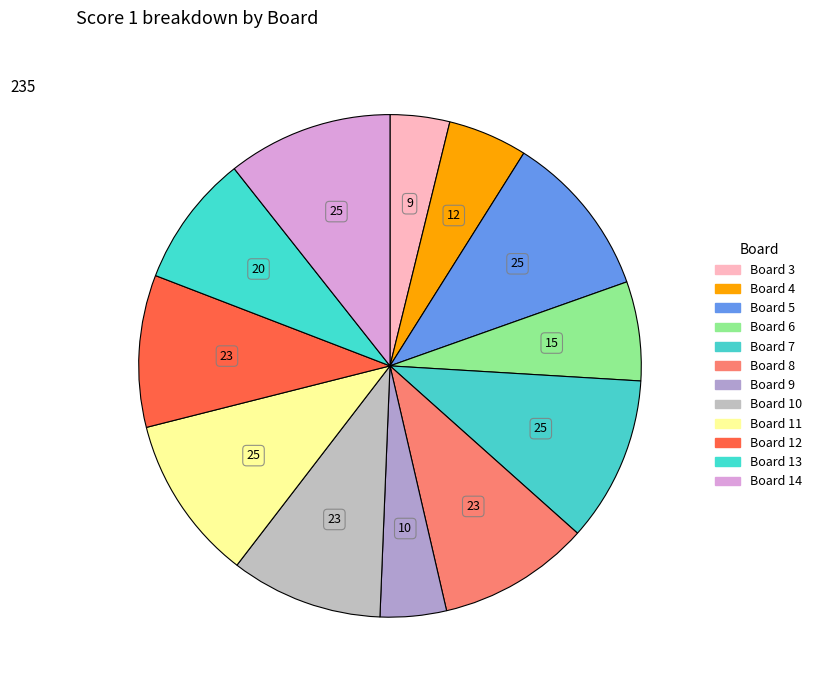

How many slices are in this pie chart?

12